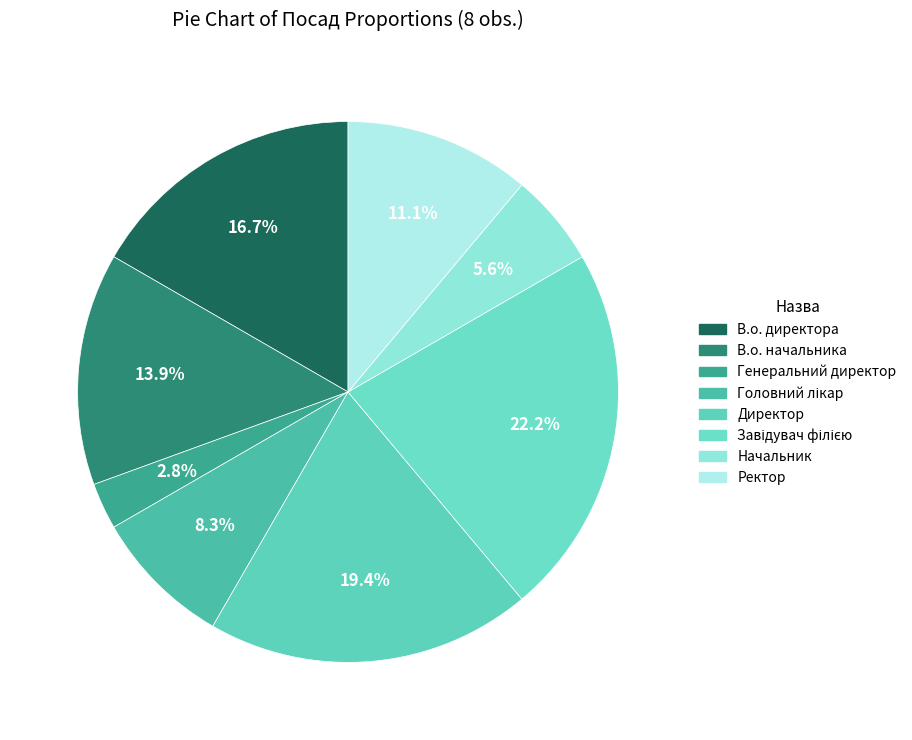

How many slices are in this pie chart?

8